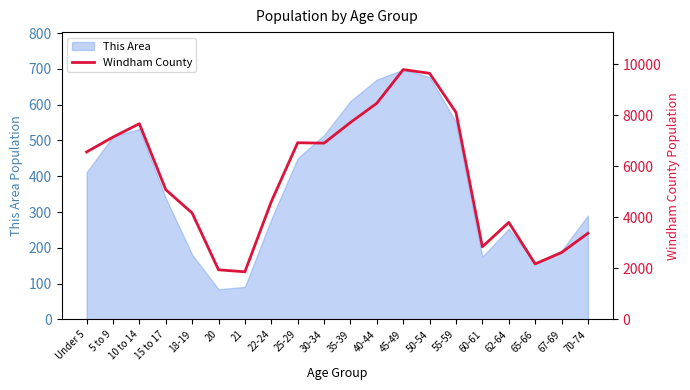

How many points are higher than both their immediate neighbors (excluding endpoints)?

4